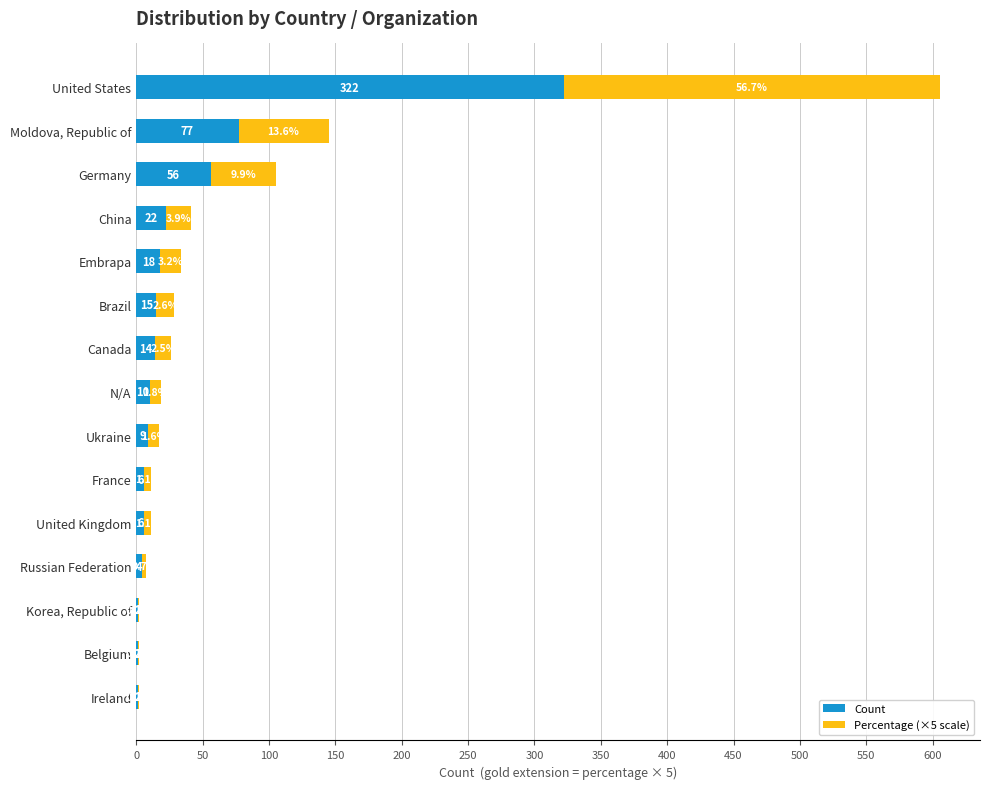

True or false: Count has a value of 10.0 at N/A.

True